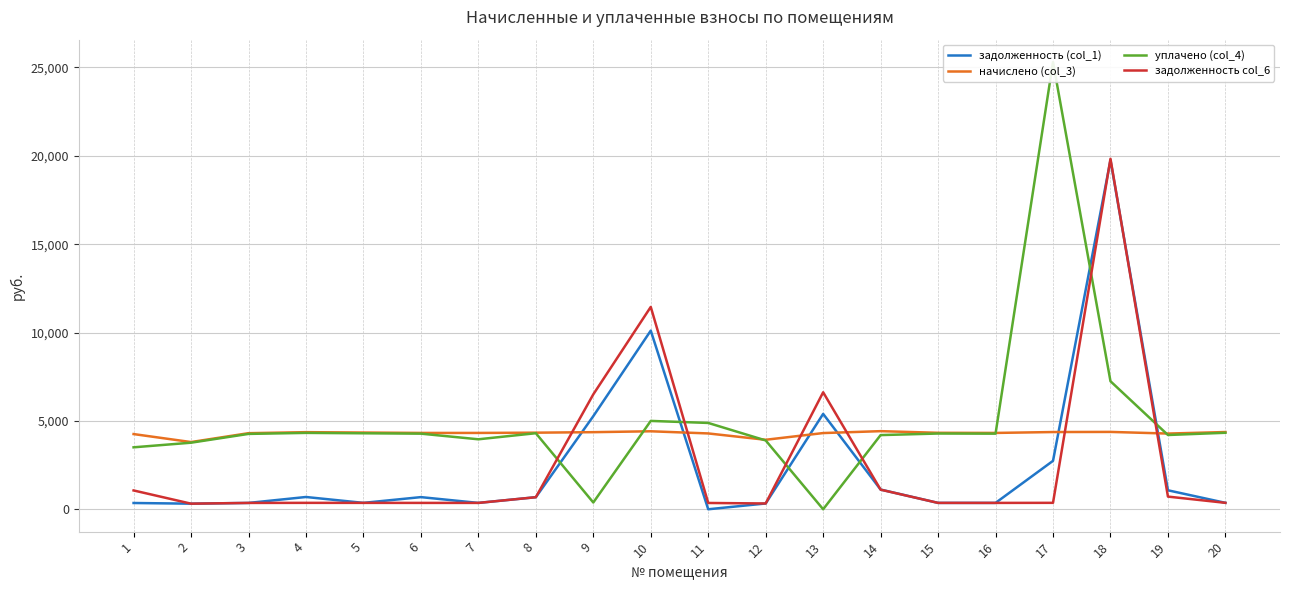

At which category does задолженность (col_1) reach its first local valley?

2